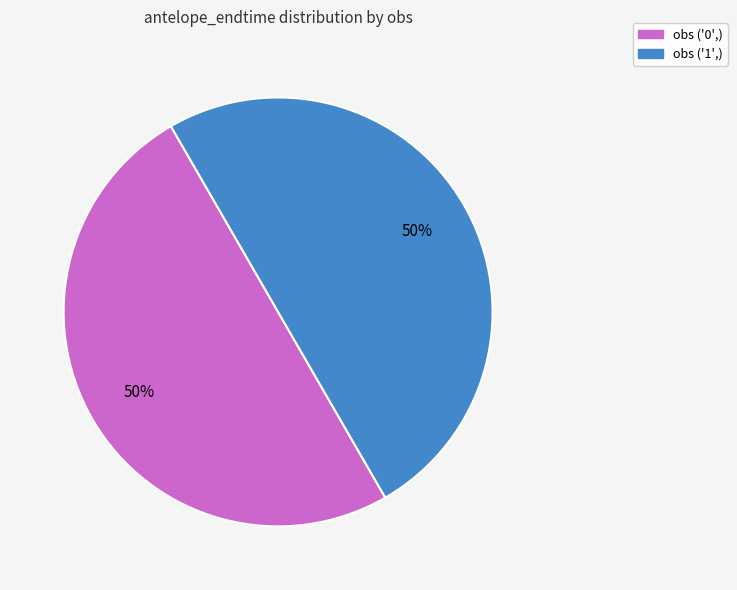

To the nearest percent, what is the average slice percentage?

50%